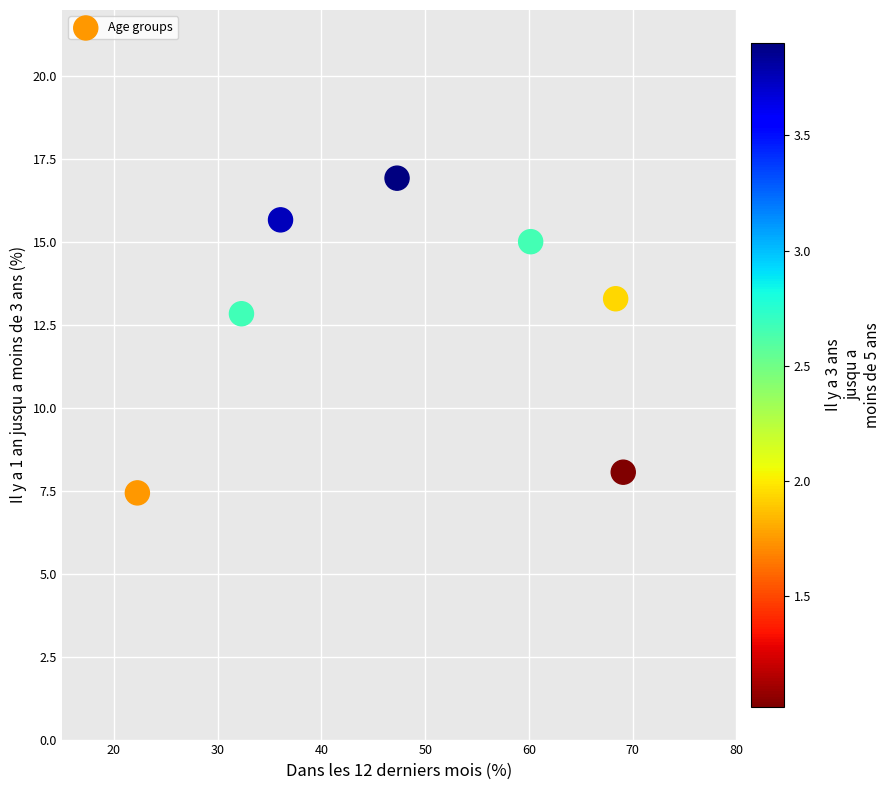

What is the average Y value?

12.8